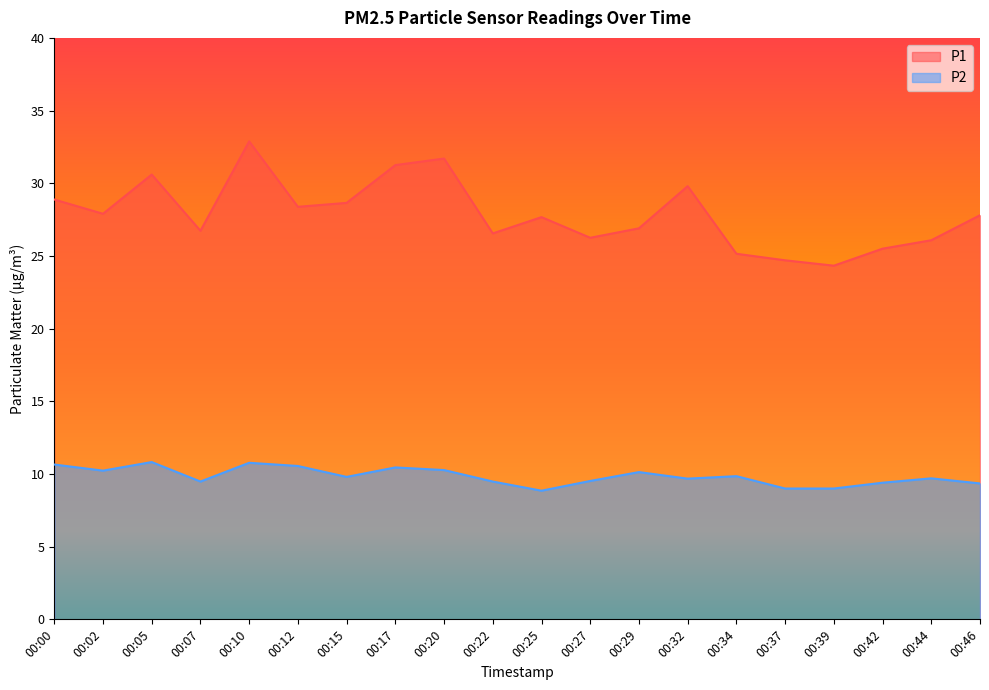

How many values in the P2 series are below 9?

1